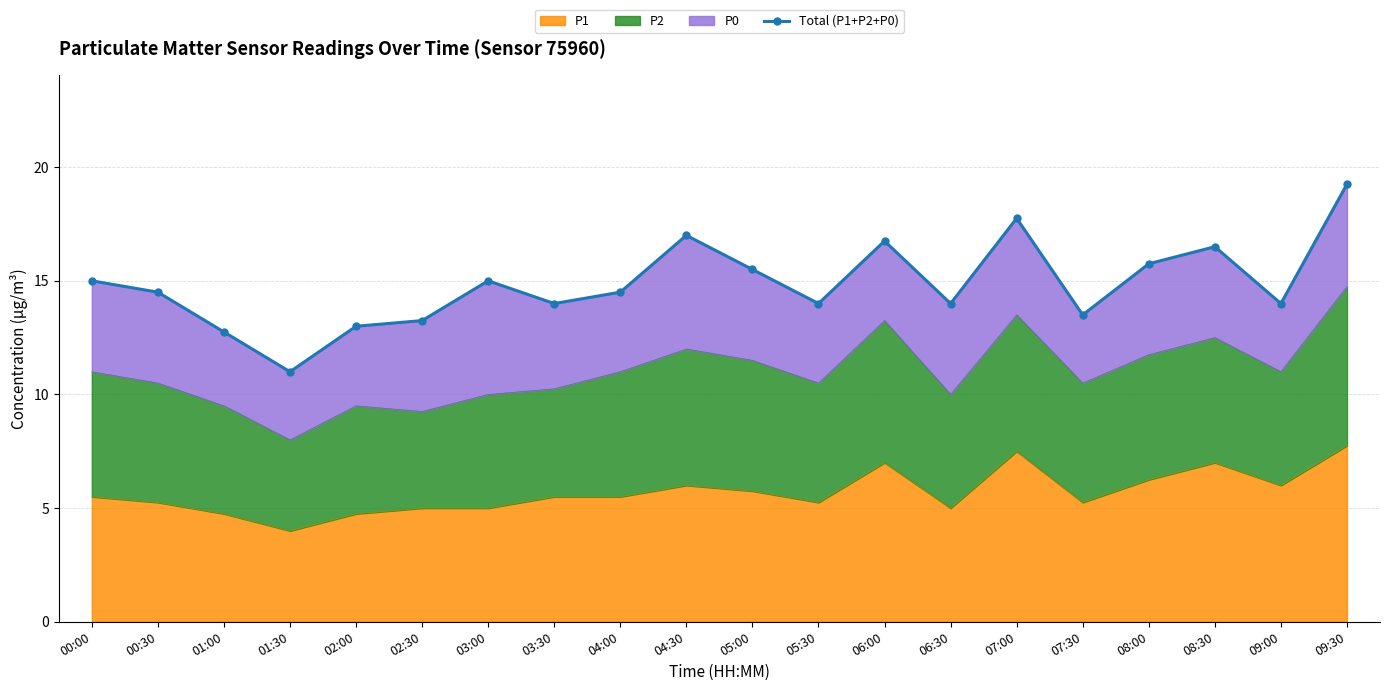

Where does the data first go above 14?

00:00